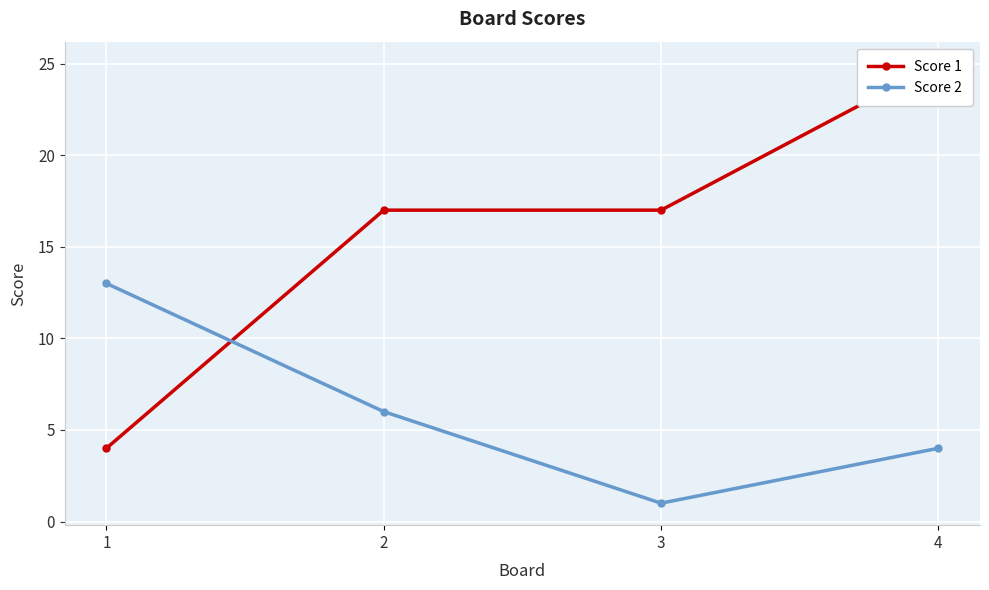

Reading right to left, transcribe all the data shown in this chart.

Score 1: 4=25	3=17	2=17	1=4
Score 2: 4=4	3=1	2=6	1=13